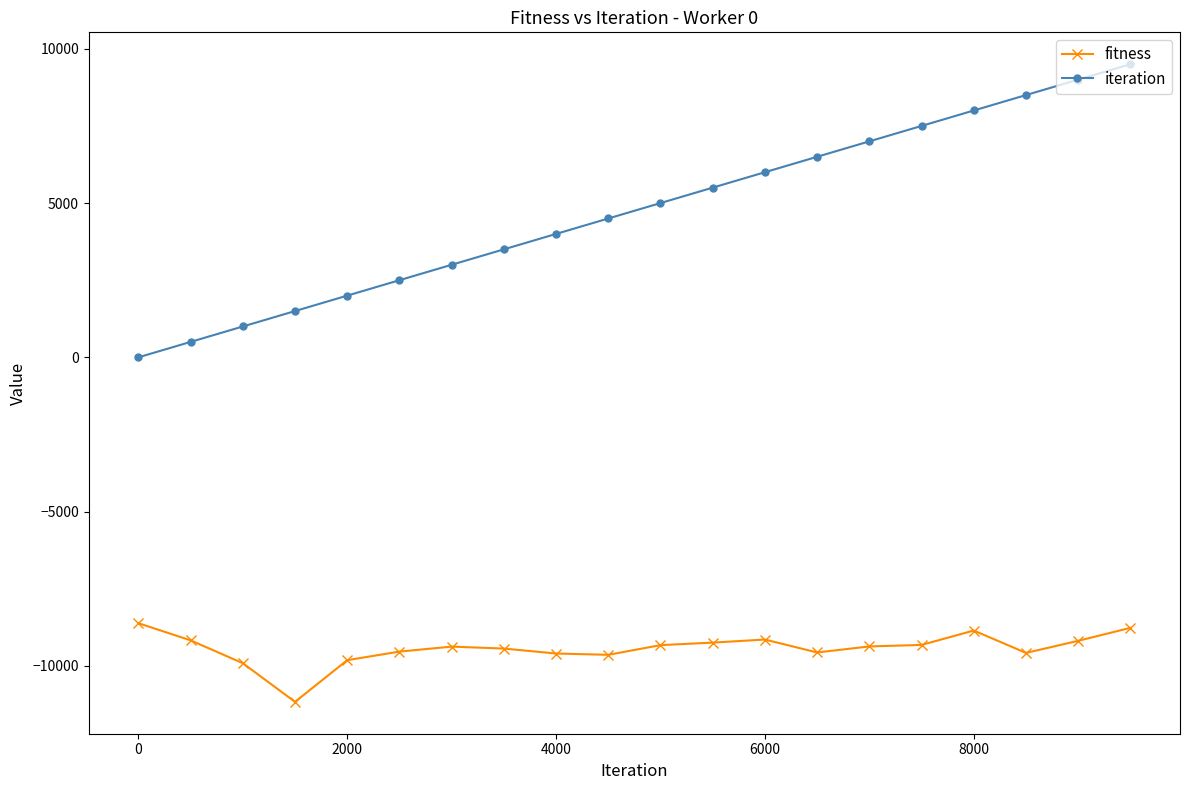

True or false: iteration and fitness intersect in this chart.

False